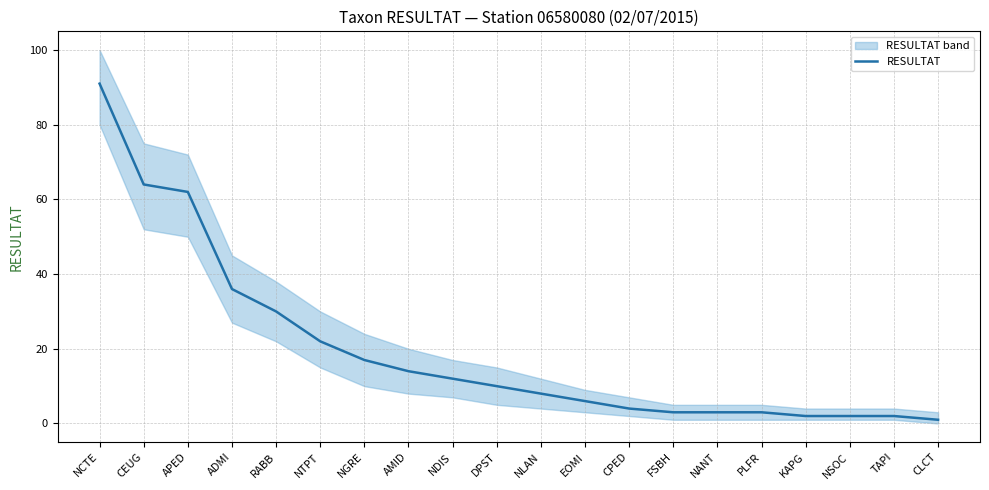

The value at NTPT is 22. True or false?

True